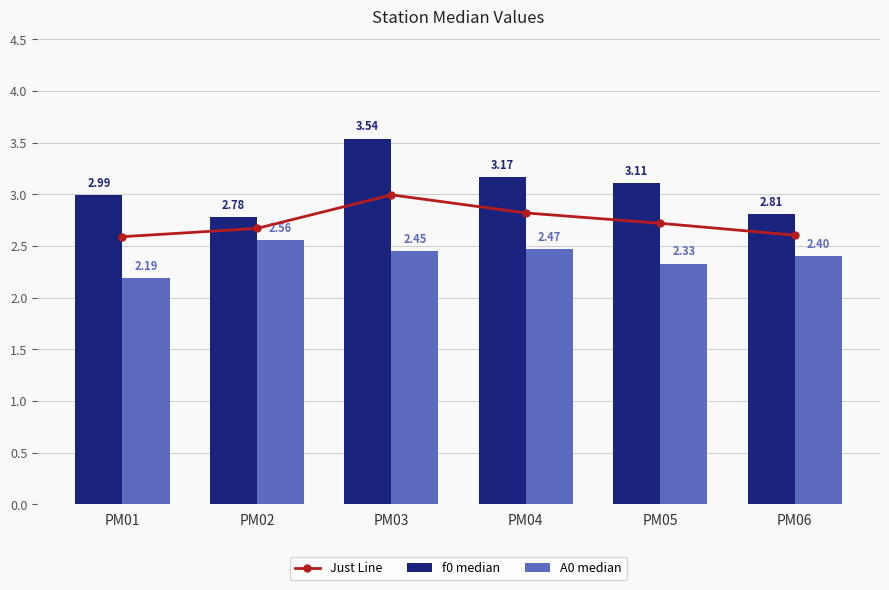

Rank the series by their maximum value, from lowest to highest.

A0 median, Just Line, f0 median